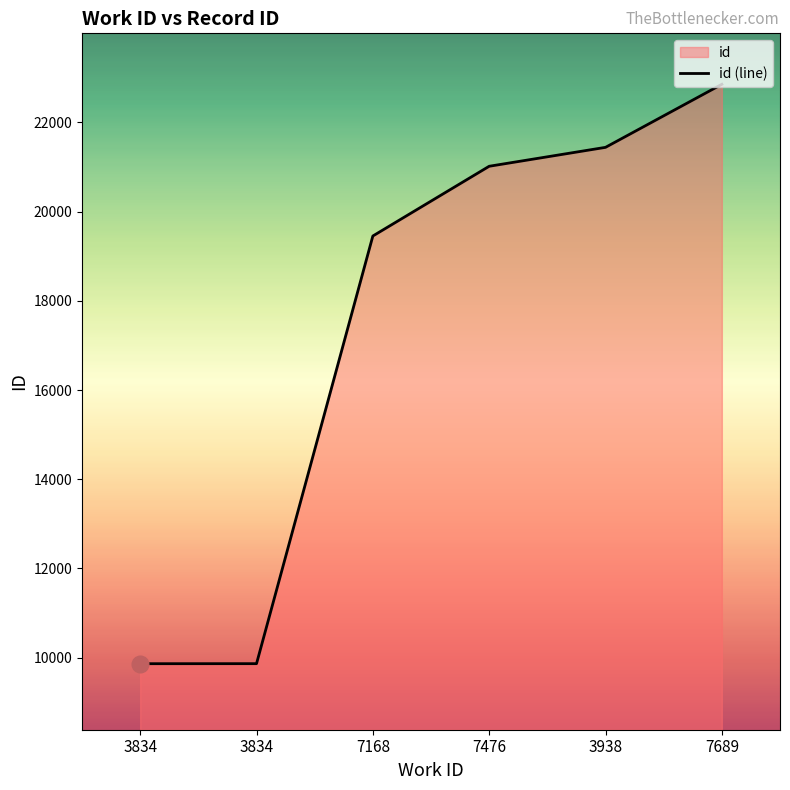

What is the label of the 1st point from the left?

3834